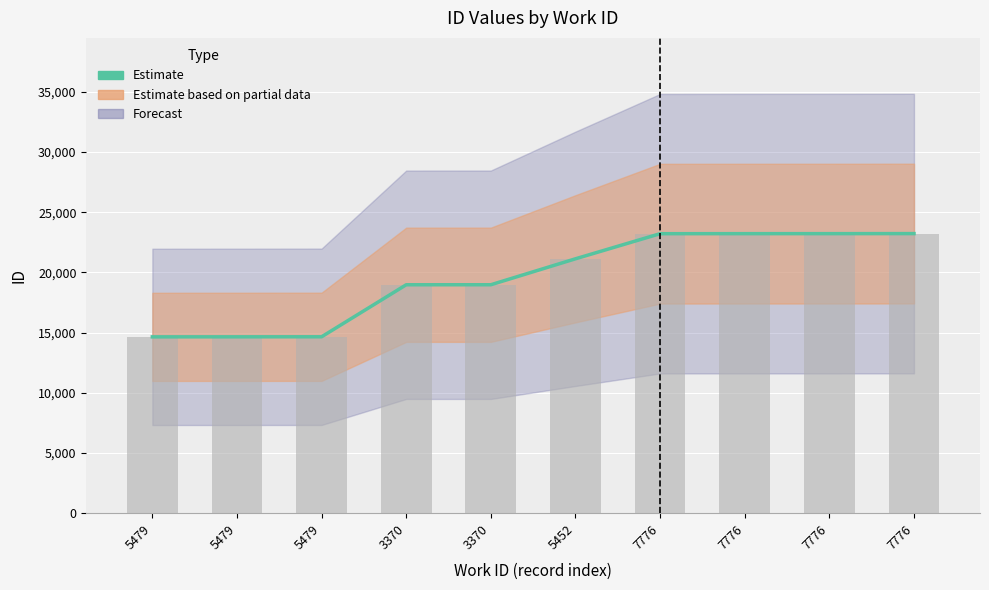

Approximately how many times larger is the value at 5479 compared to 3370?

0.8